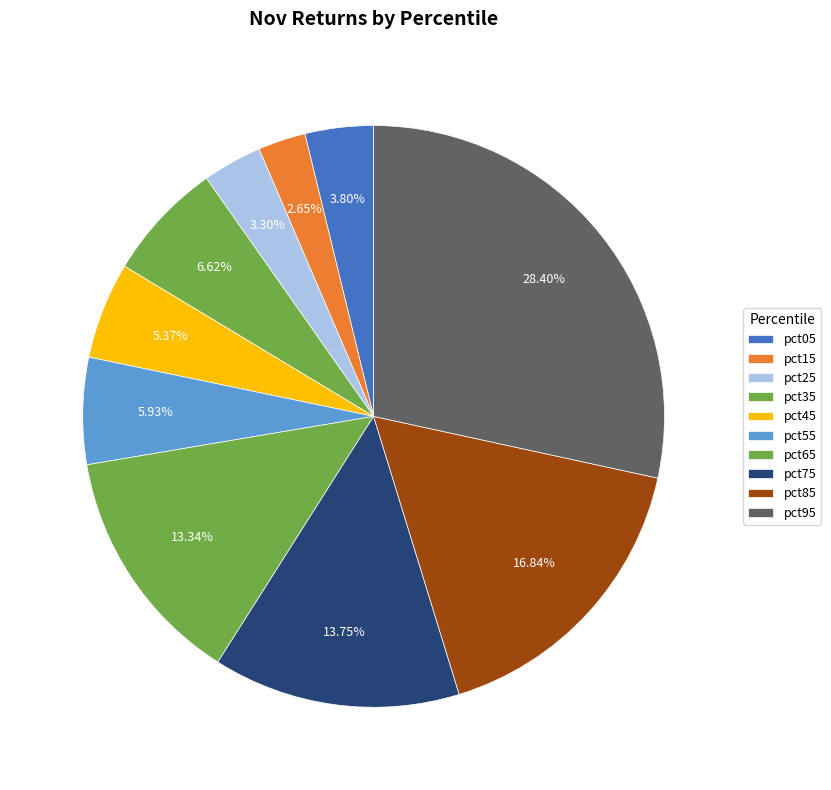

Count the number of slices in the pie.

10